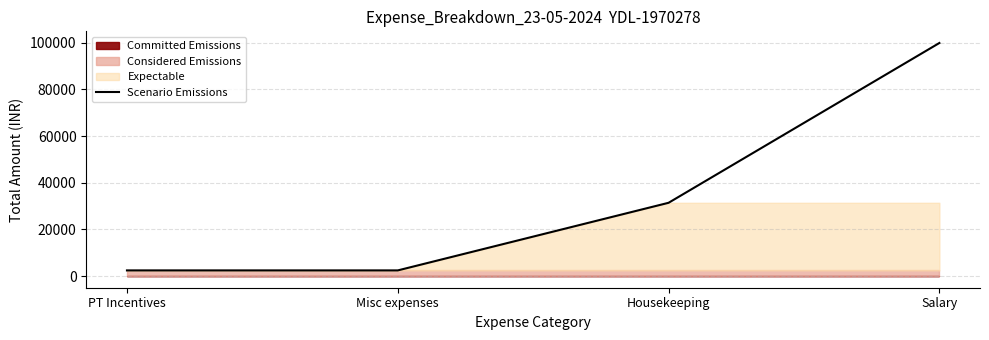

What is the average value?

34042